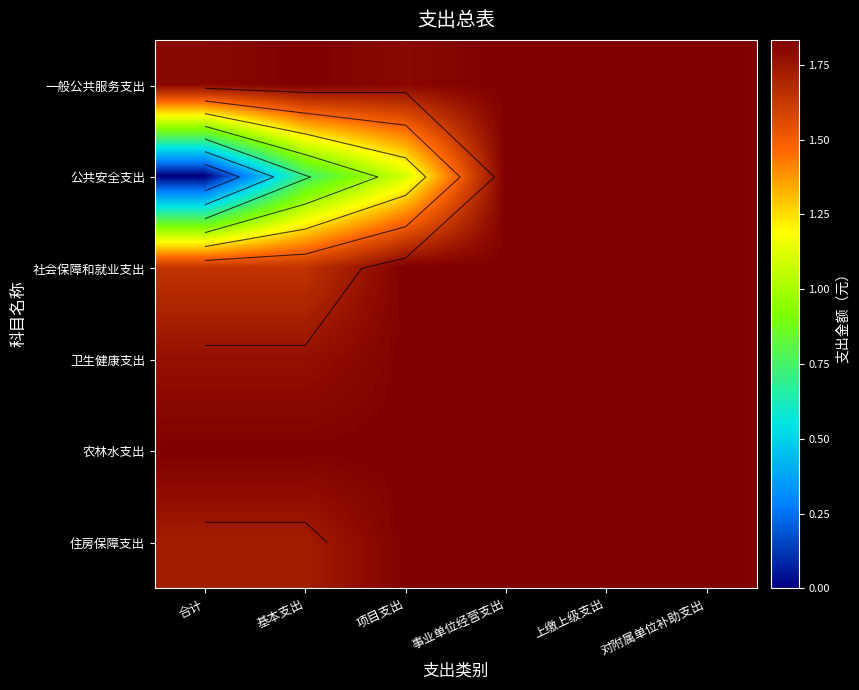

List the labels in order of 卫生健康支出 value, smallest first.

合计, 基本支出, 项目支出, 事业单位经营支出, 上缴上级支出, 对附属单位补助支出